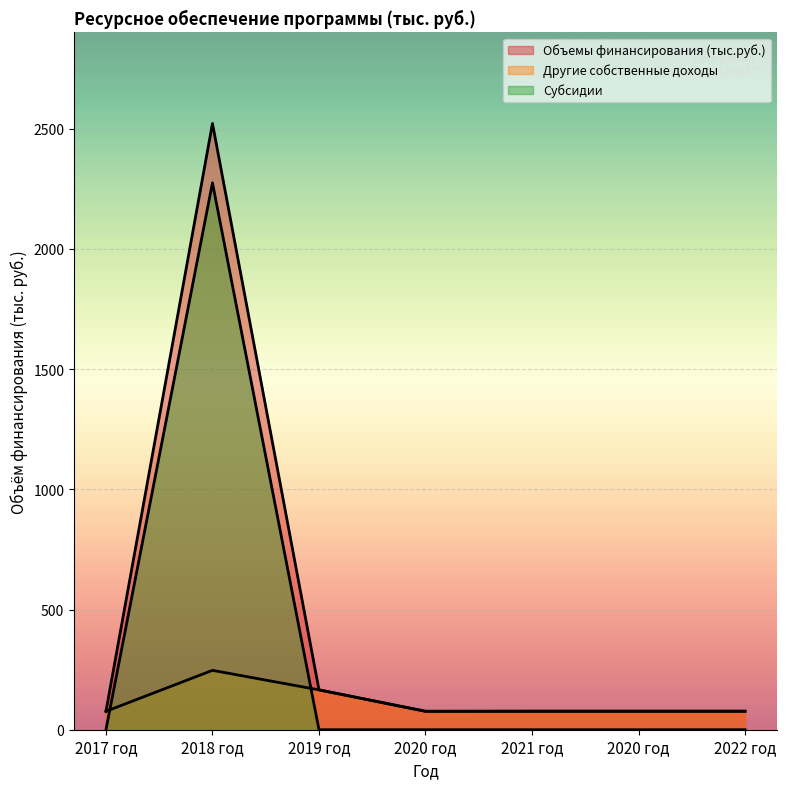

What are all the series names shown in the legend?

Объемы финансирования (тыс.руб.), Другие собственные доходы, Субсидии